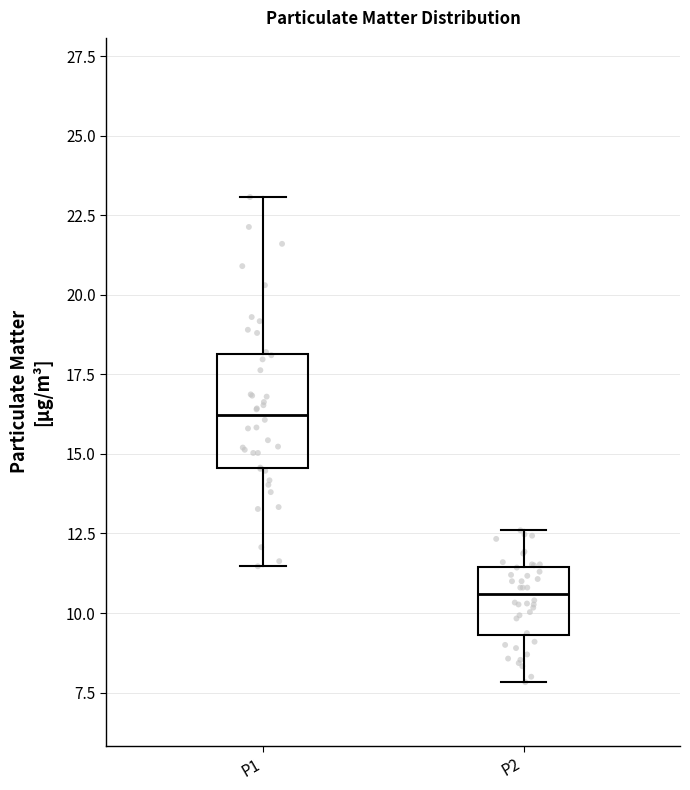

Where is the lower edge of the box for P1 on the y-axis? The values are not printed on the chart, so give them approximately, as read against the axis.

14.5